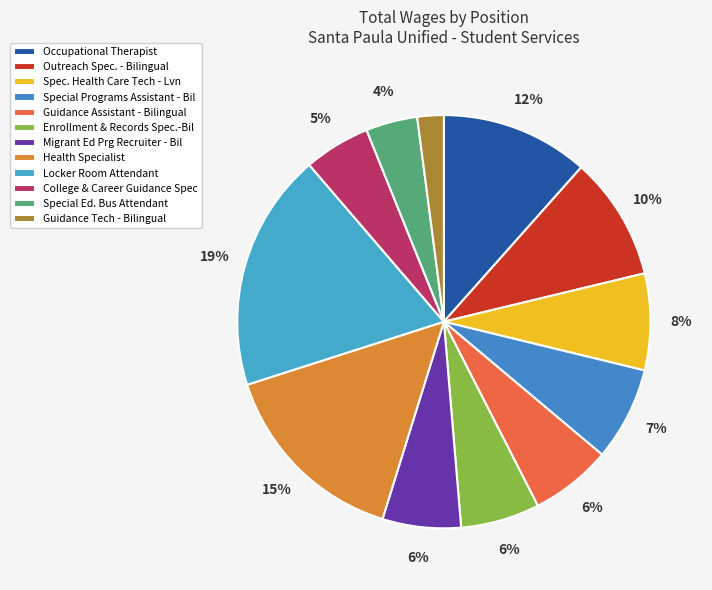

How many slices are in this pie chart?

12